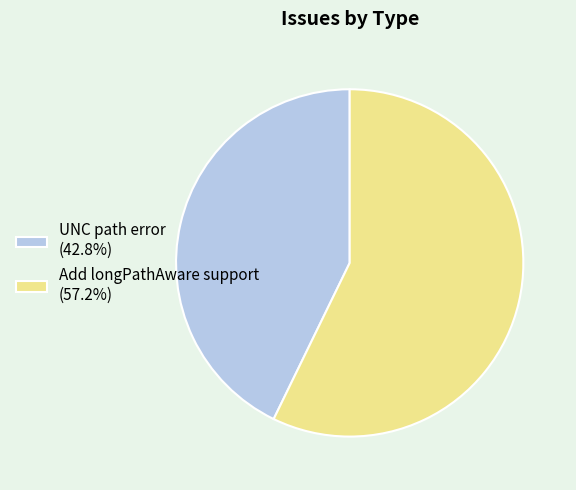

Does Add longPathAware support represent more than half of the total?

Yes